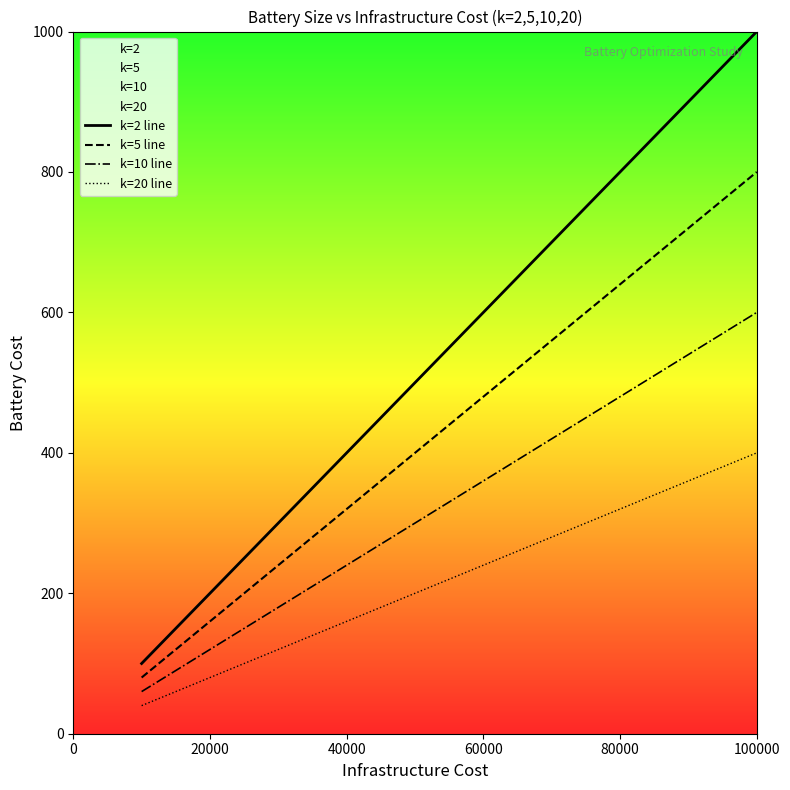

List the series in order of their peak value, lowest first.

k=20 line, k=10 line, k=5 line, k=2 line